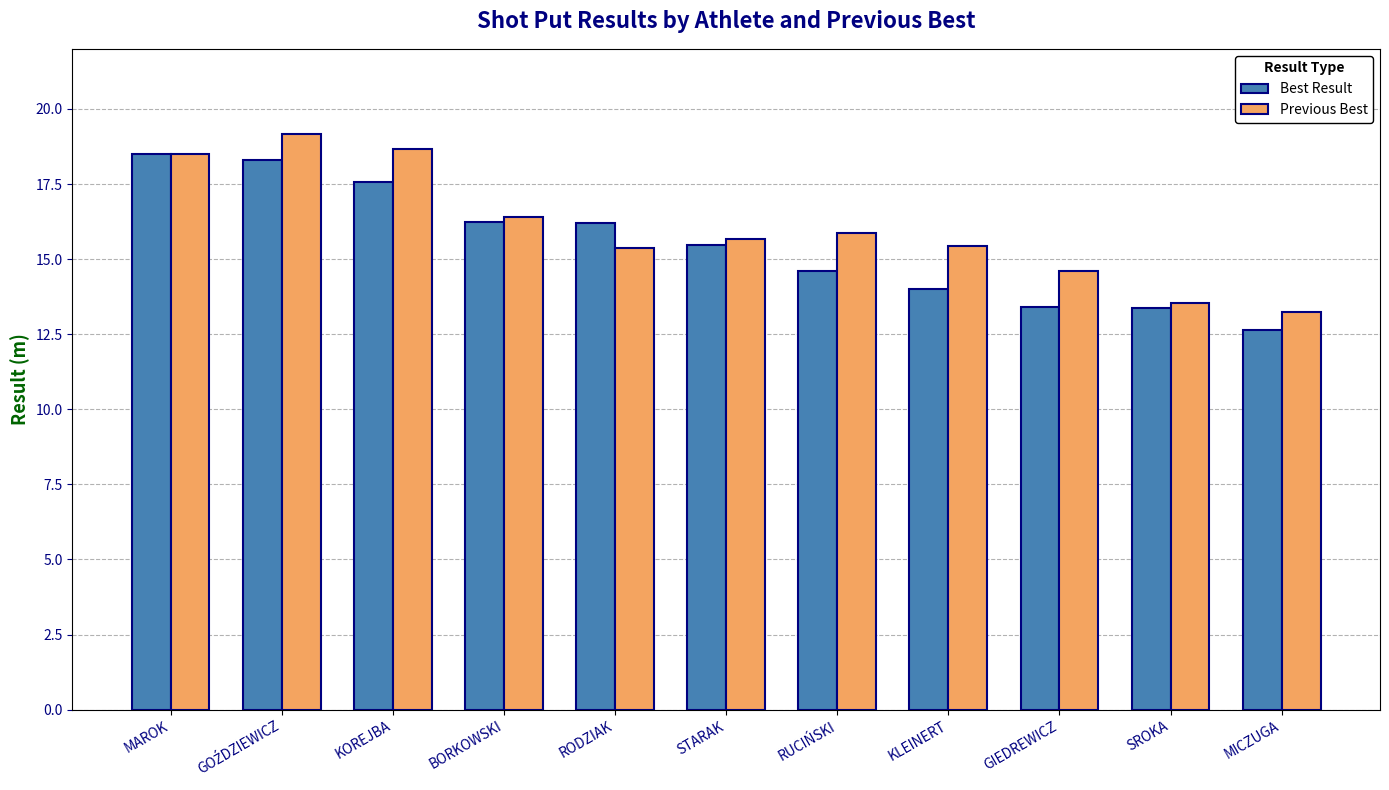

What is the difference between the second highest and second lowest values in the Previous Best series?

5.1